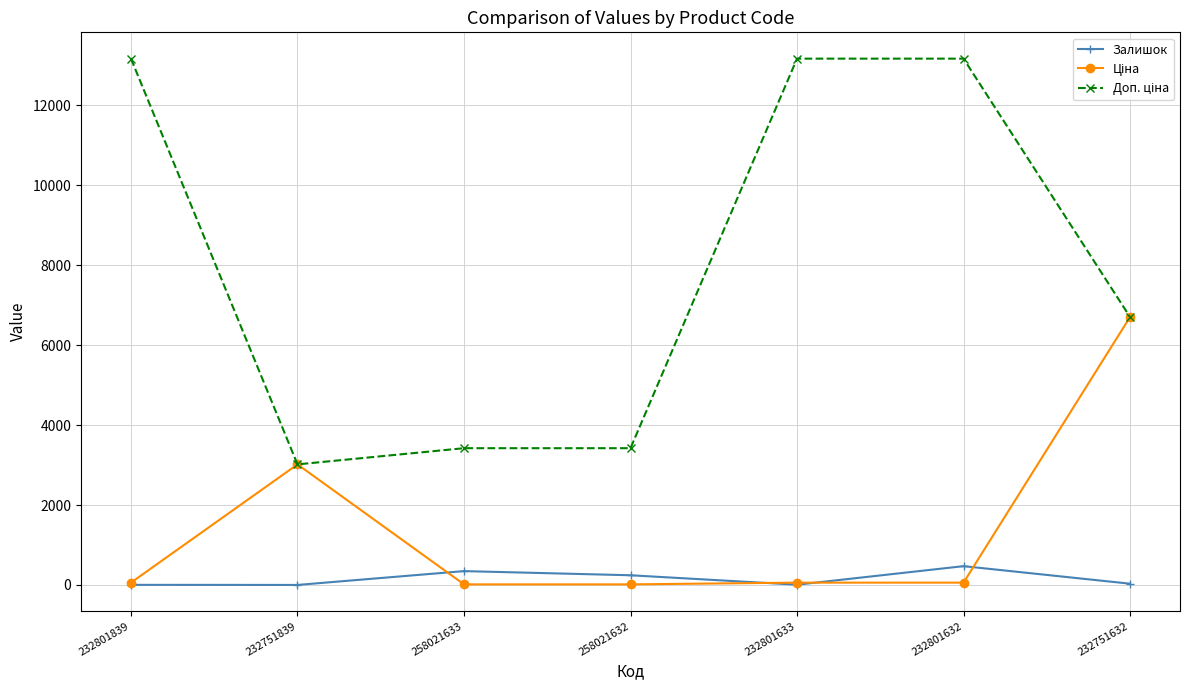

What is the highest value of the Залишок series?

471.0